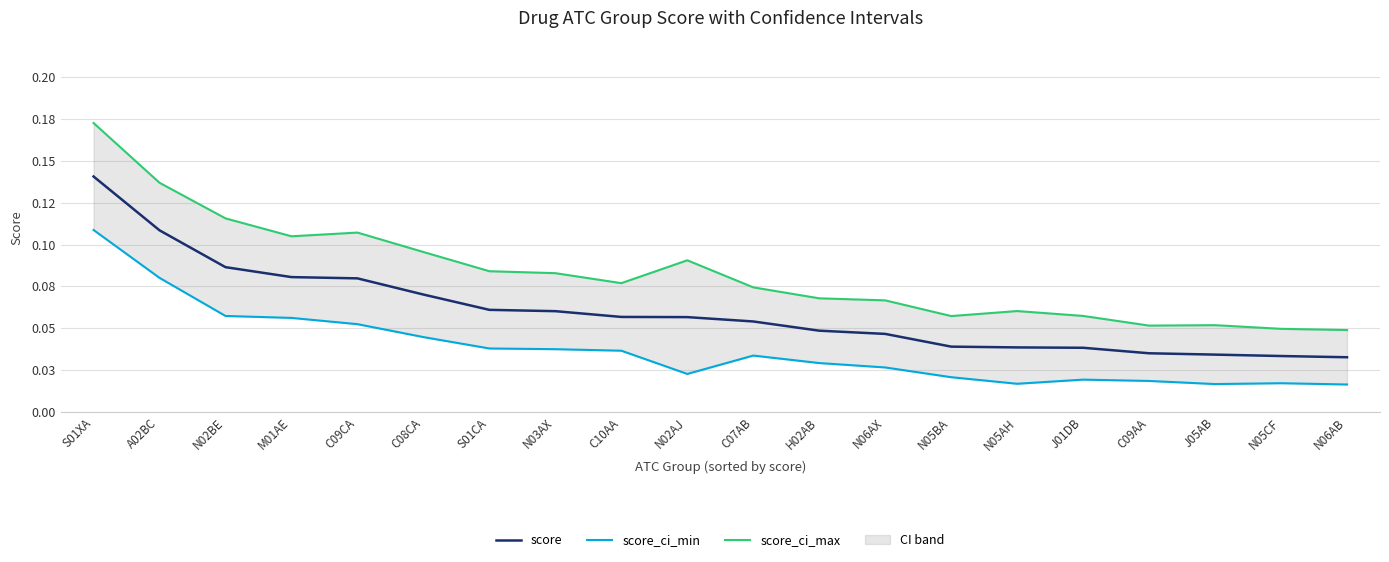

How many interior local peaks does the score_ci_min series have?

3